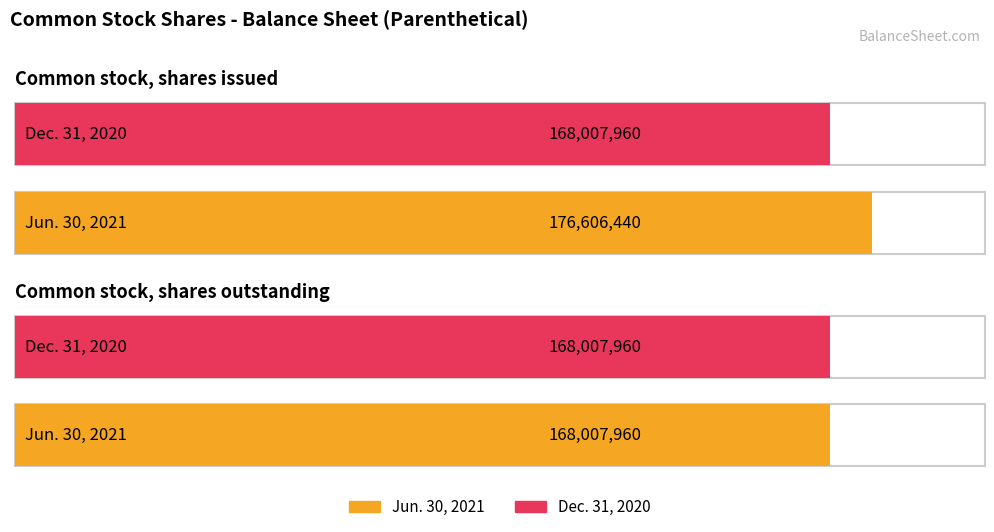

Between Common stock, shares issued and Common stock, shares outstanding, which series saw the biggest shift?

Jun. 30, 2021